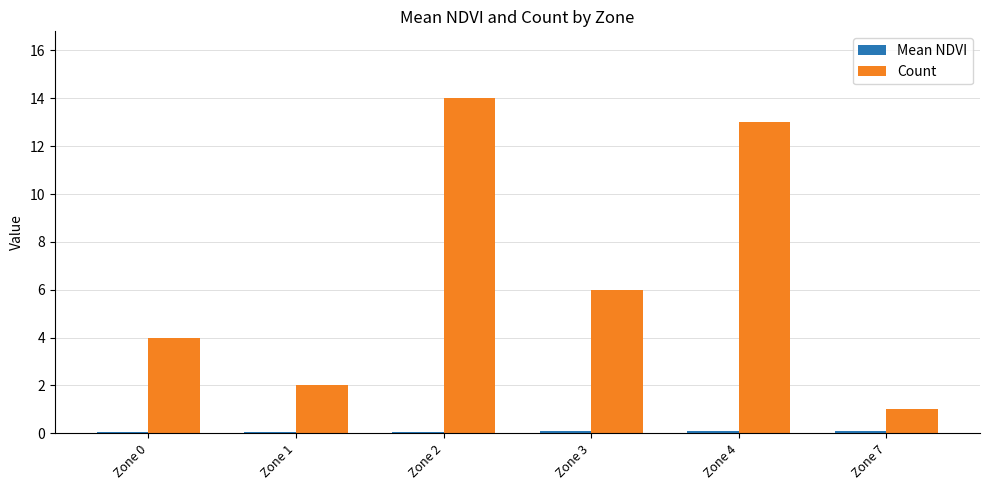

How many bars are there in total?

12